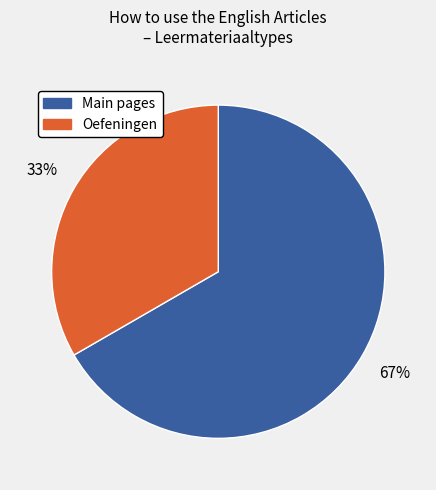

To the nearest percent, what is the average slice percentage?

50%